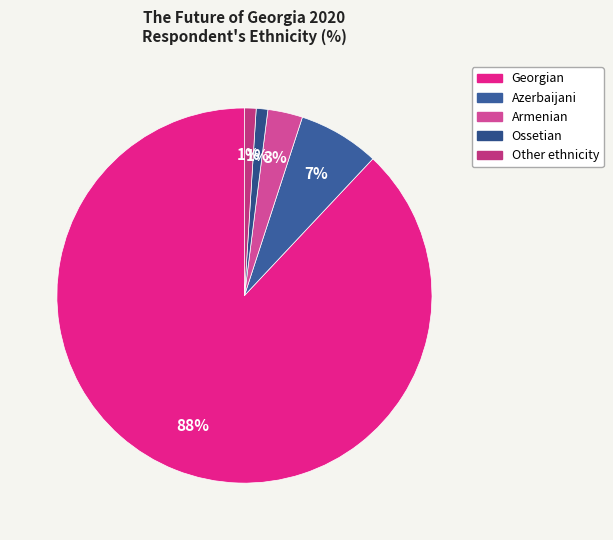

Does any single category account for the majority?

Yes